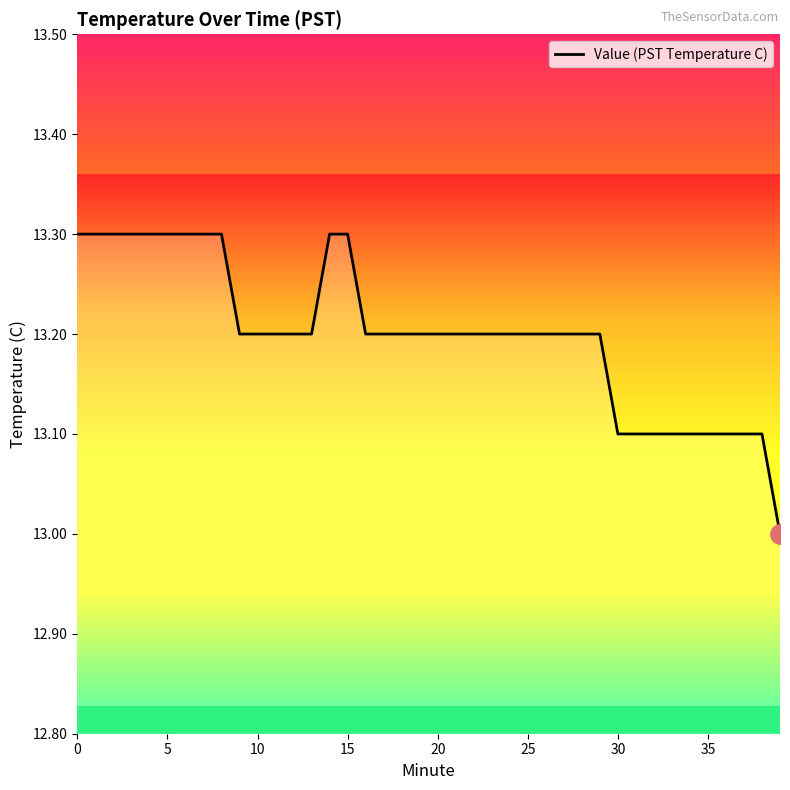

What is the maximum value shown in the chart?

13.3